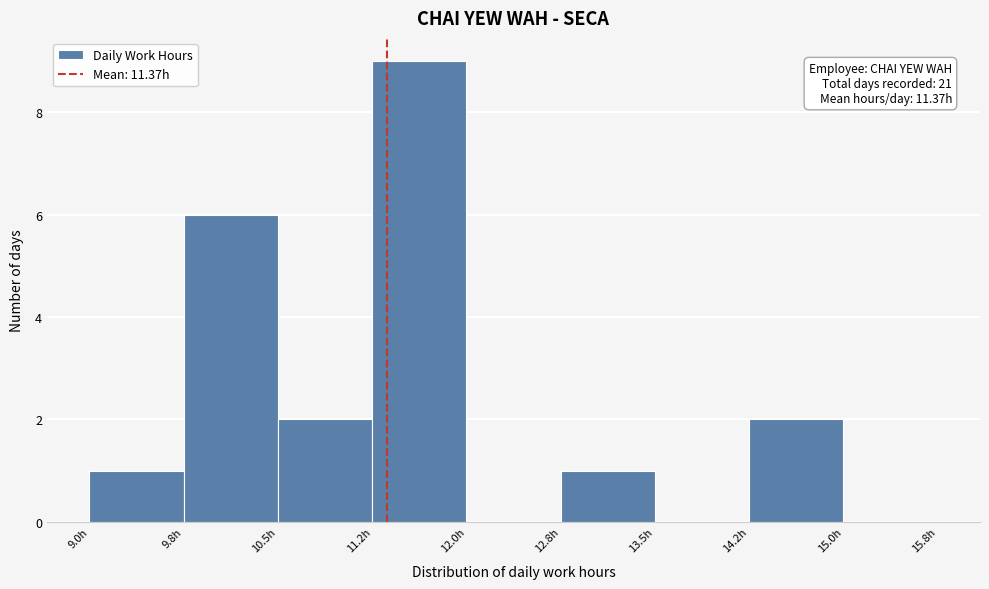

Which range on the x-axis has the tallest bar?

11.25 to 12.00